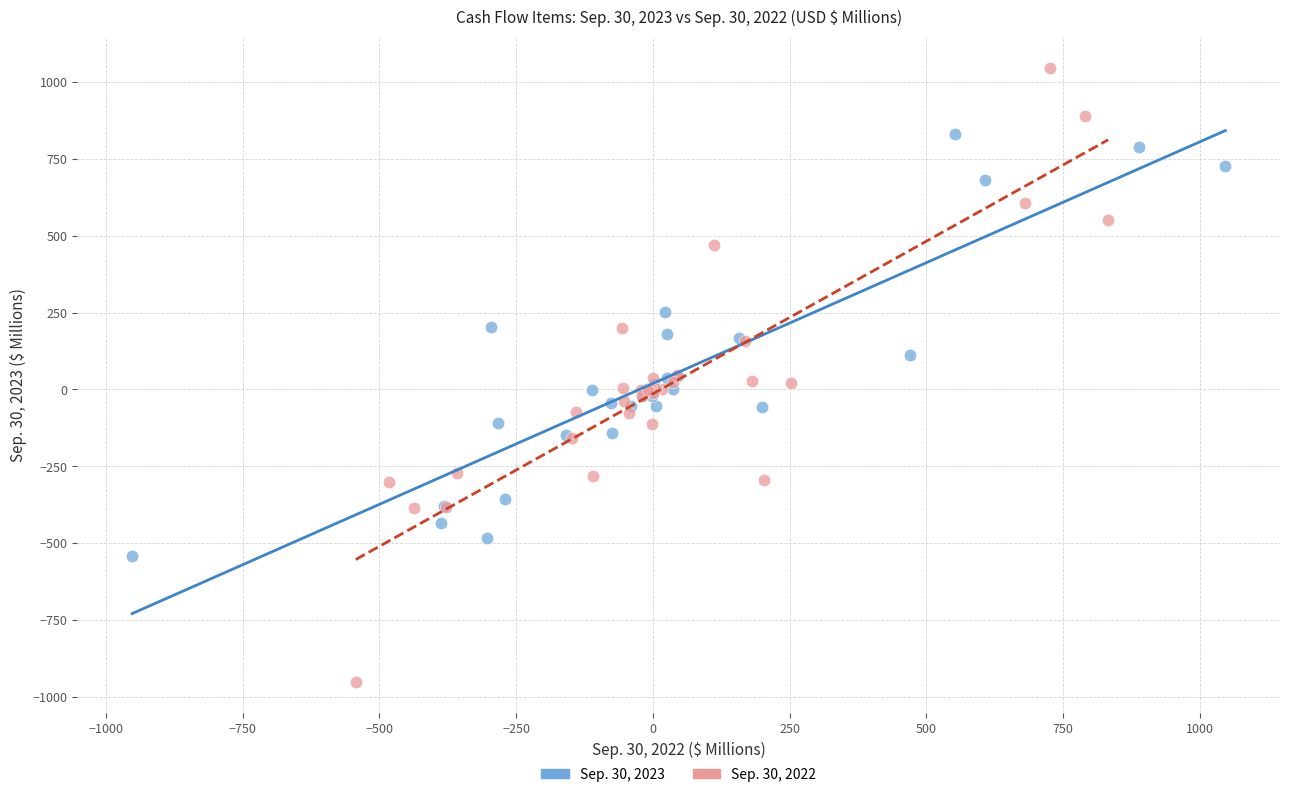

Which series has the largest Y range (max minus min)?

Sep. 30, 2022